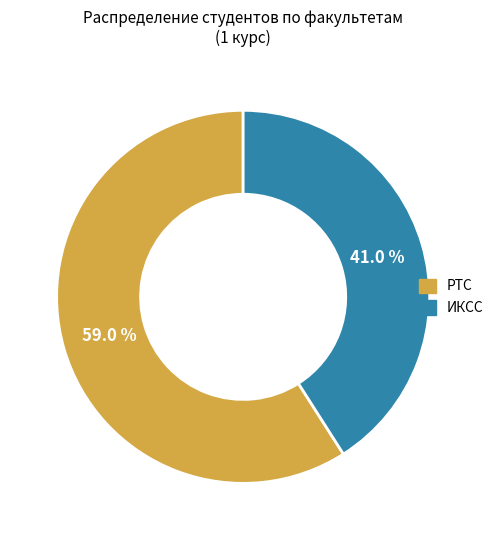

Does ИКСС account for over 50% of the chart?

No